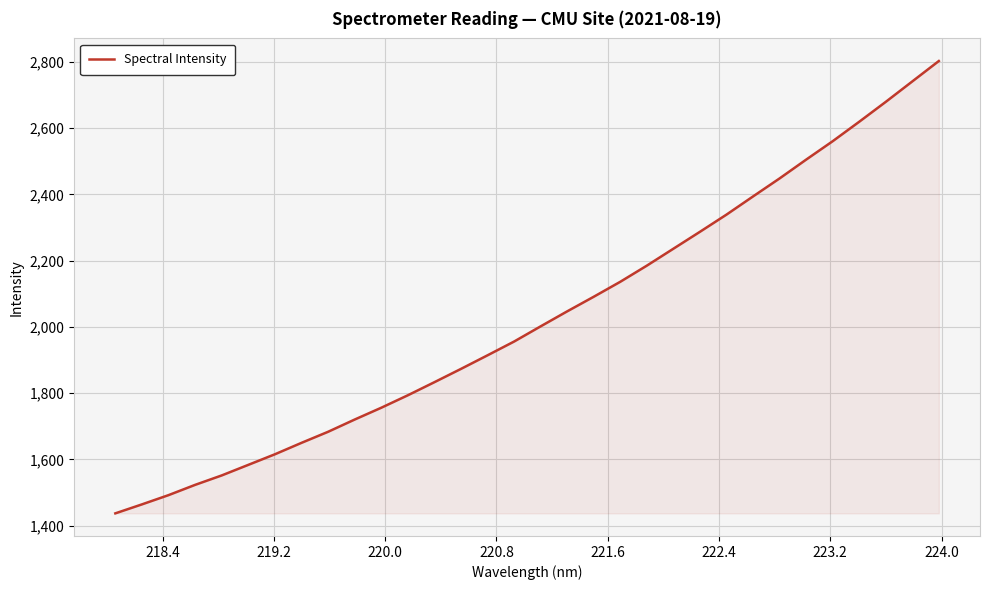

Reading right to left, list all the values displayed in this chart.

2802.7	2741.1	2679.4	2619.3	2560.6	2505.0	2448.2	2393.9	2339.0	2287.1	2236.0	2184.9	2136.1	2090.9	2046.8	2001.5	1955.6	1914.0	1873.0	1832.8	1793.3	1755.6	1720.0	1683.0	1649.7	1615.1	1583.2	1551.3	1522.8	1491.8	1463.9	1436.8